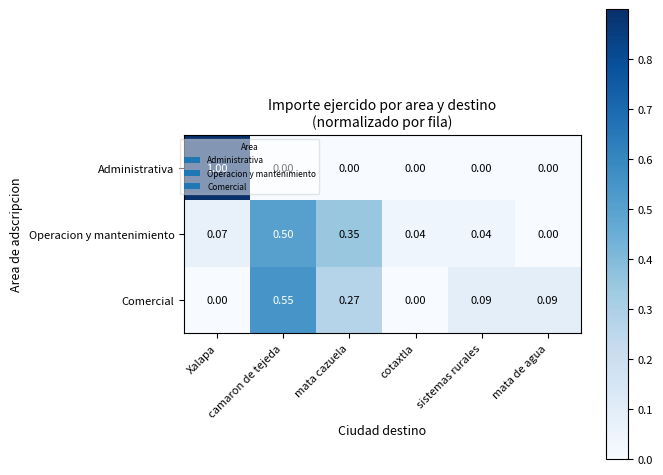

Which series has the largest range (max minus min)?

Administrativa